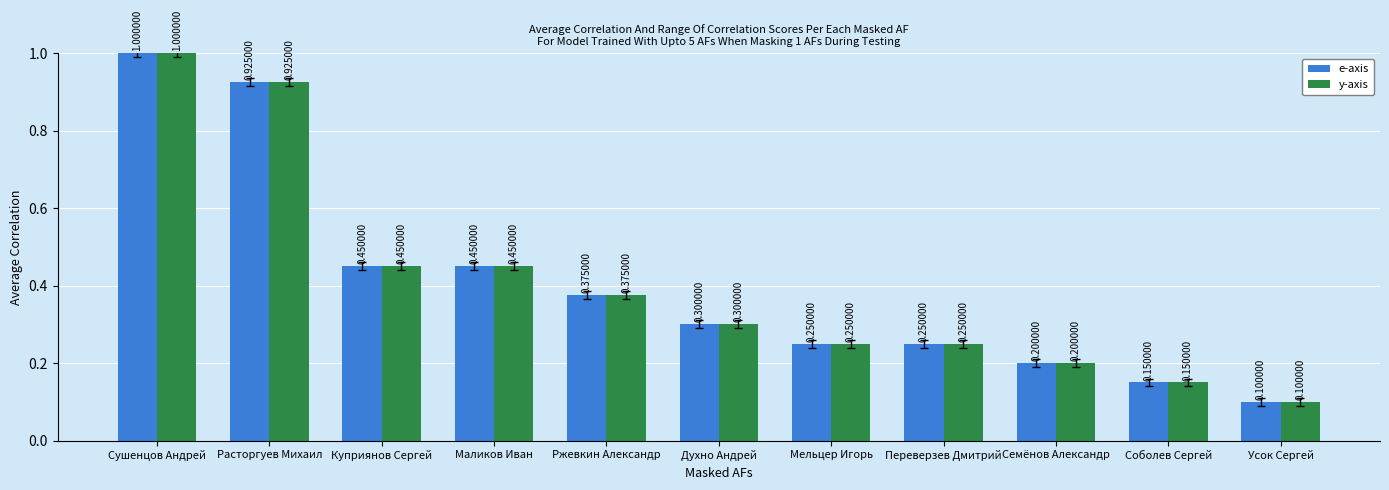

What is the total value across all series at Духно Андрей?

0.6